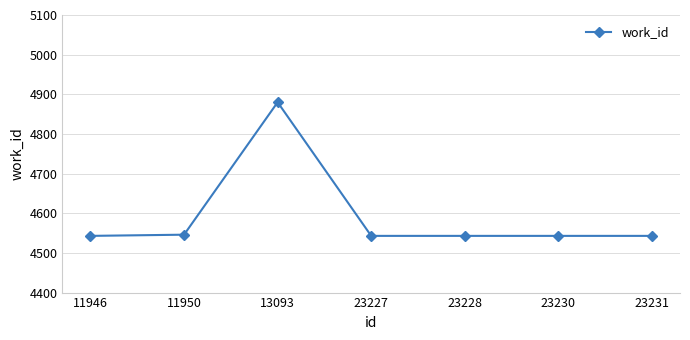

What is the maximum value shown in the chart?

4880